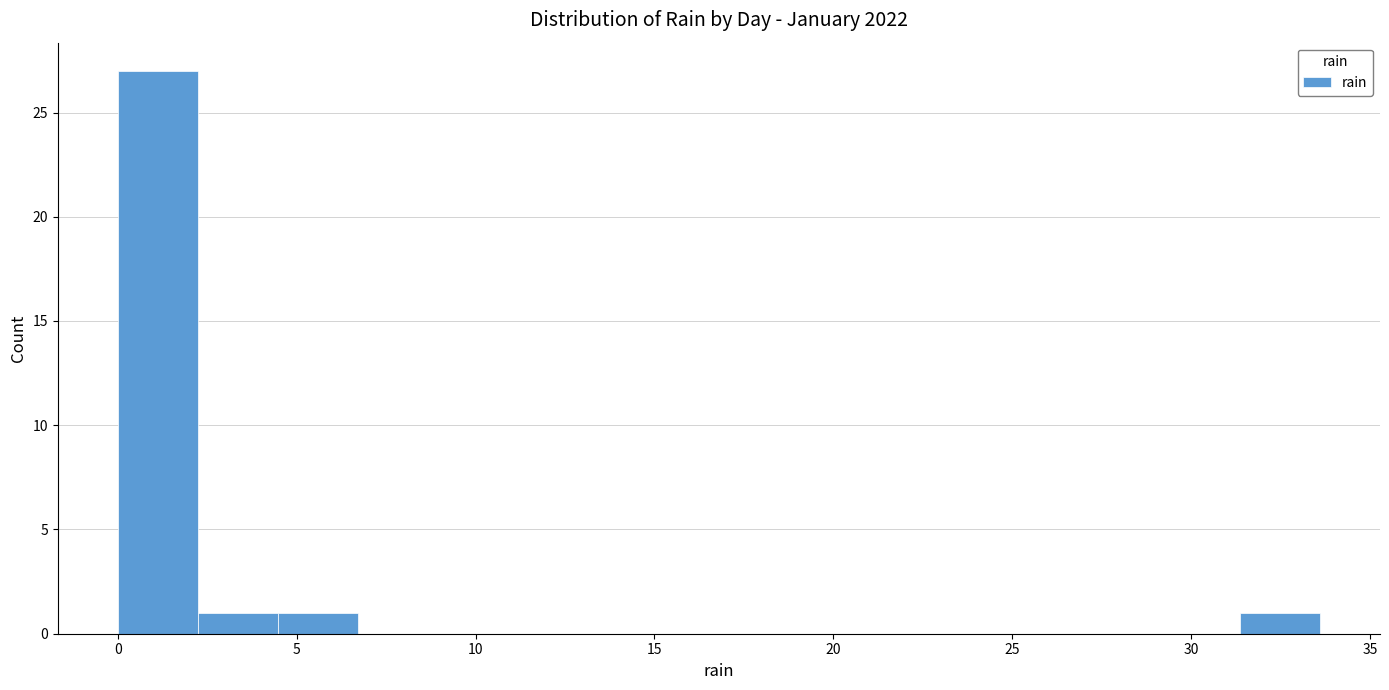

Reading left to right, list every bar in this chart as the range it spans on the x-axis followed by its height. Neither the bar edges nor the heights are printed on the chart, so give them approximately, as read against the axes.

0.0 to 2.0: 27
2.0 to 4.5: 1
4.5 to 6.5: 1
6.5 to 9.0: 0
9.0 to 11.0: 0
11.0 to 13.5: 0
13.5 to 15.5: 0
15.5 to 18.0: 0
18.0 to 20.0: 0
20.0 to 22.5: 0
22.5 to 24.5: 0
24.5 to 27.0: 0
27.0 to 29.0: 0
29.0 to 31.5: 0
31.5 to 33.5: 1